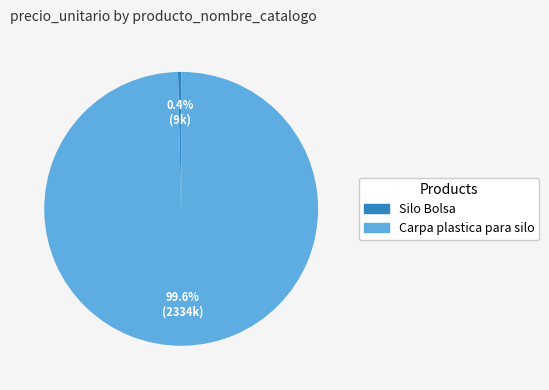

How many slices are in this pie chart?

2